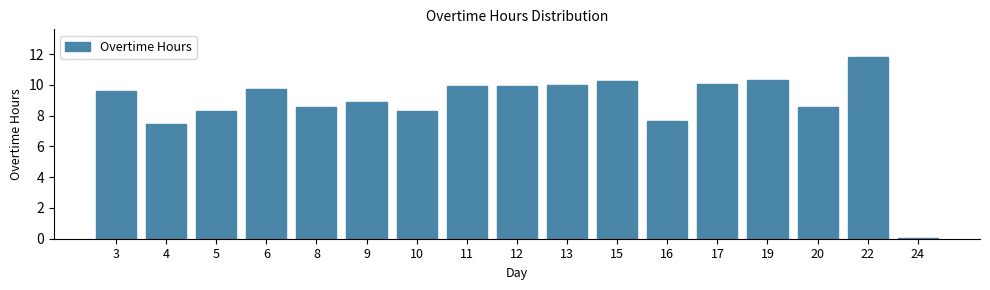

At which category does the chart reach its peak across all series?

22